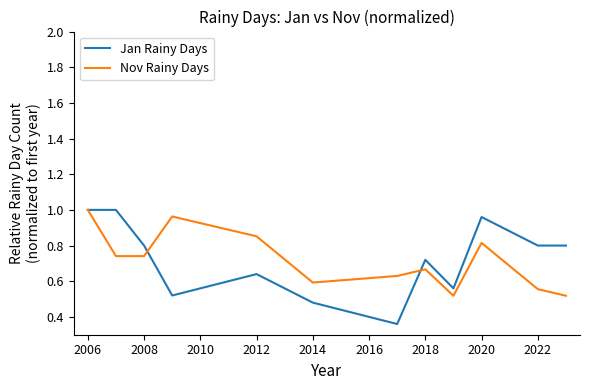

Which series has the largest range (max minus min)?

Jan Rainy Days